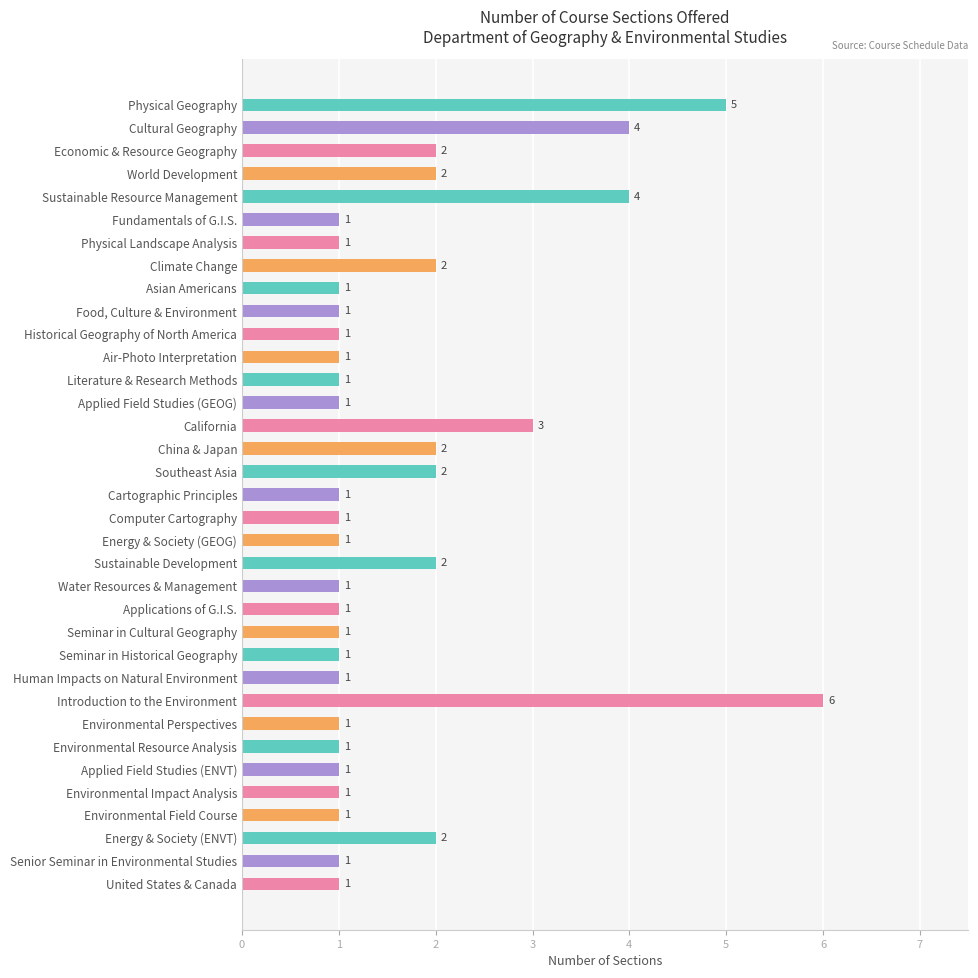

What is the label of the 14th bar from the bottom?

Water Resources & Management